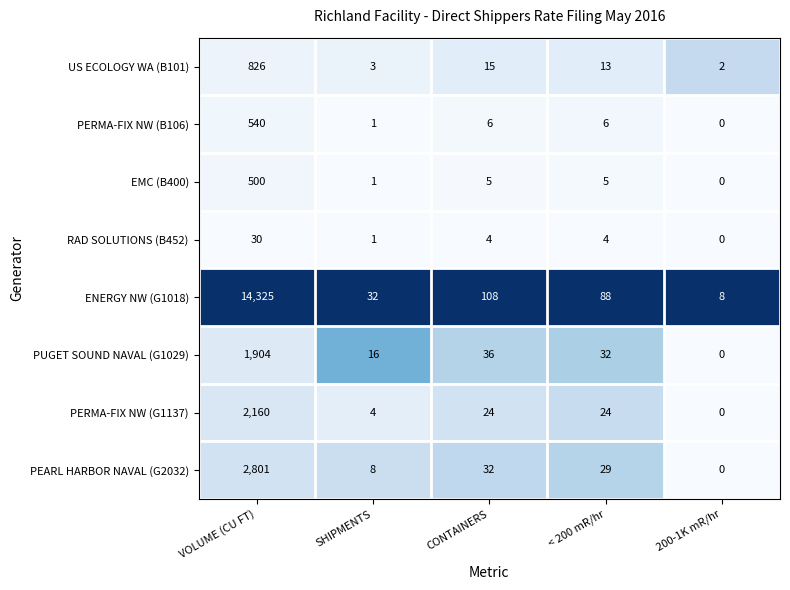

What is the difference between the RAD SOLUTIONS (B452) values at SHIPMENTS and CONTAINERS?

3